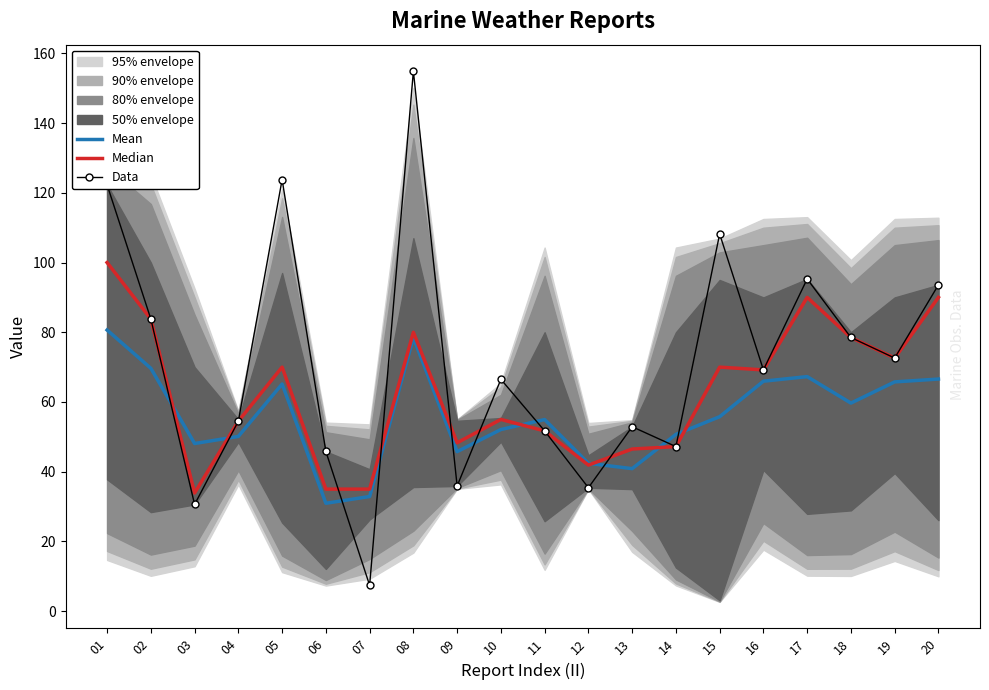

How many values in the Data series are below 69?

10